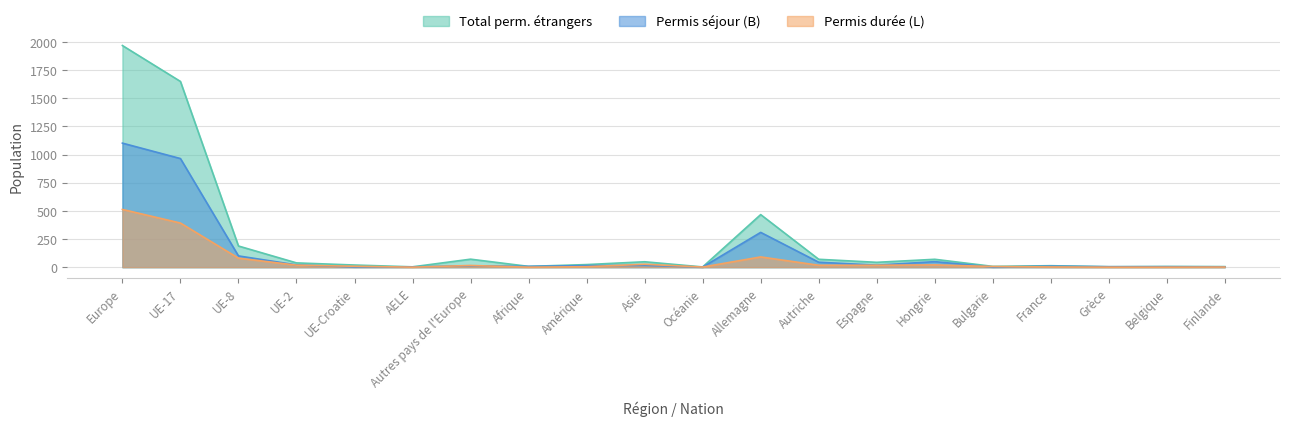

The value of Permis durée (L) at Afrique is 0. True or false?

True